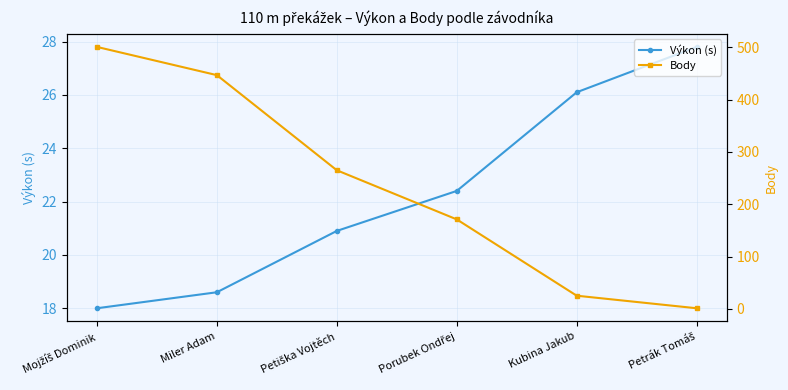

At how many categories does at least one series exceed 156?

4